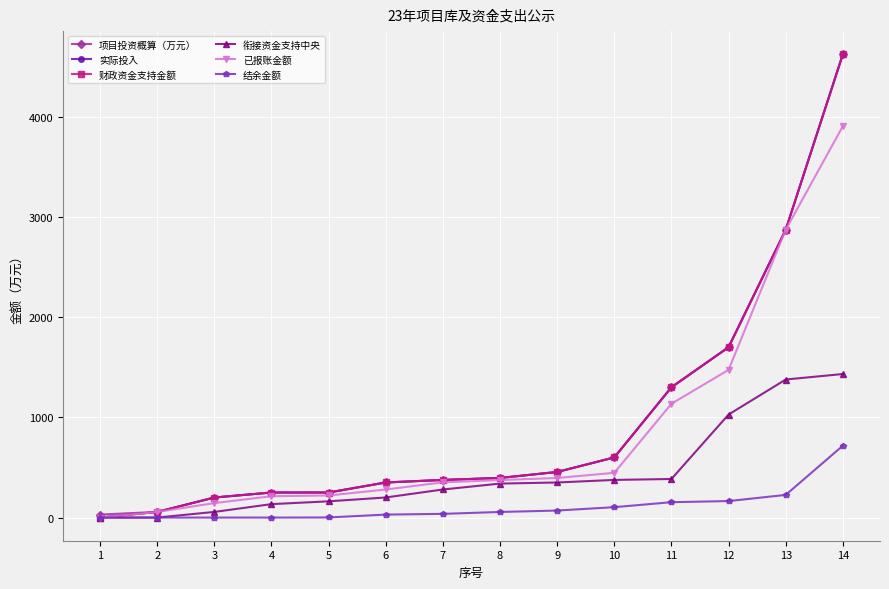

Reading left to right, extract all data points from this chart.

项目投资概算（万元）: 30.0	56.2	200.0	250.0	250.0	350.0	375.4	395.2	455.0	600.0	1300.0	1700.0	2872.1	4623.0
实际投入: 0.0	56.2	200.0	250.0	250.0	350.0	375.4	395.2	455.0	600.0	1300.0	1700.0	2872.1	4623.0
财政资金支持金额: 0.0	56.2	200.0	250.0	250.0	350.0	375.4	395.2	455.0	600.0	1300.0	1700.0	2872.1	4623.0
衔接资金支持中央: 0.0	0.0	56.2	134.0	162.0	200.4	280.0	339.0	350.0	375.4	385.0	1028.1	1377.5	1432.4
已报账金额: 0.0	56.2	144.2	213.0	220.3	280.0	351.4	374.4	394.7	446.7	1135.4	1473.9	2872.1	3905.8
结余金额: 0.0	0.0	0.0	0.0	1.1	29.6	37.0	55.8	70.0	103.6	153.3	164.6	226.1	717.2